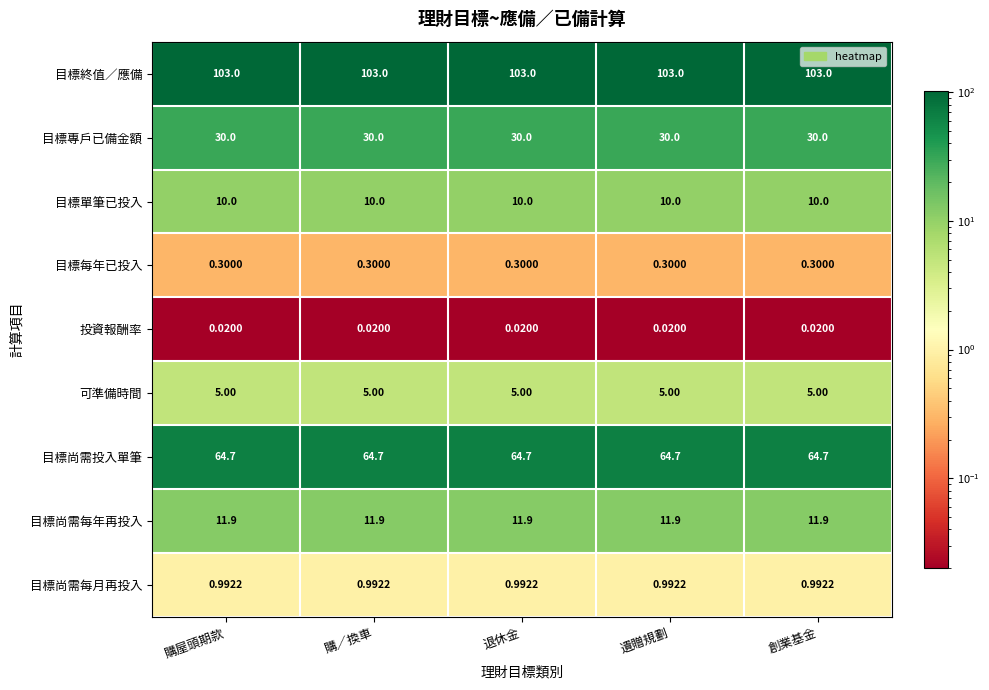

Which series has the largest total across all categories?

目標終值／應備